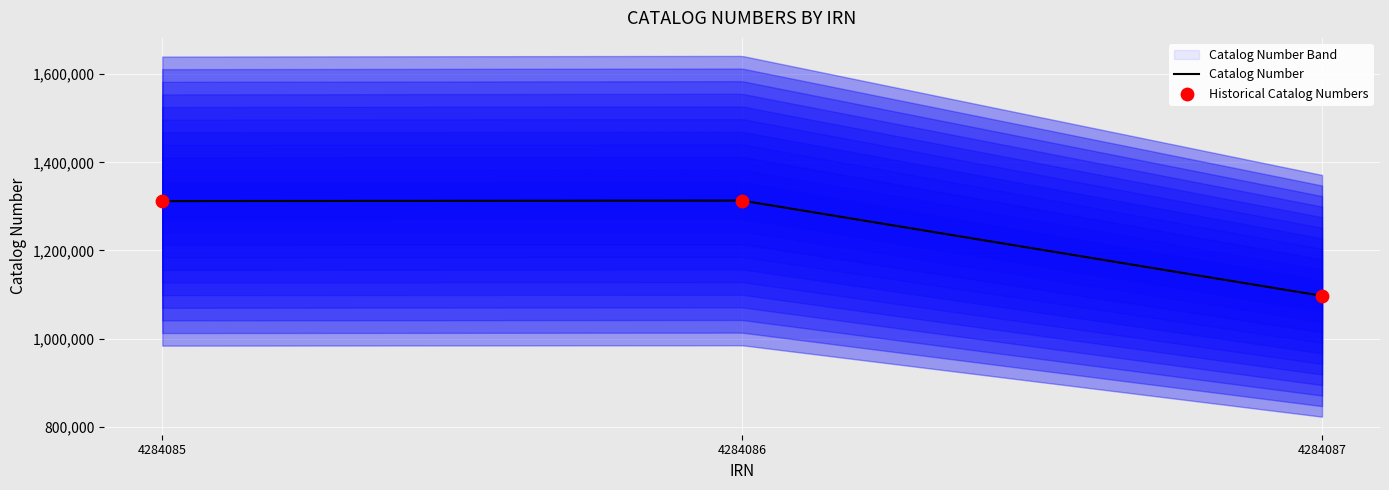

What is the ratio of the value at 4284086 to the value at 4284087?

1.2